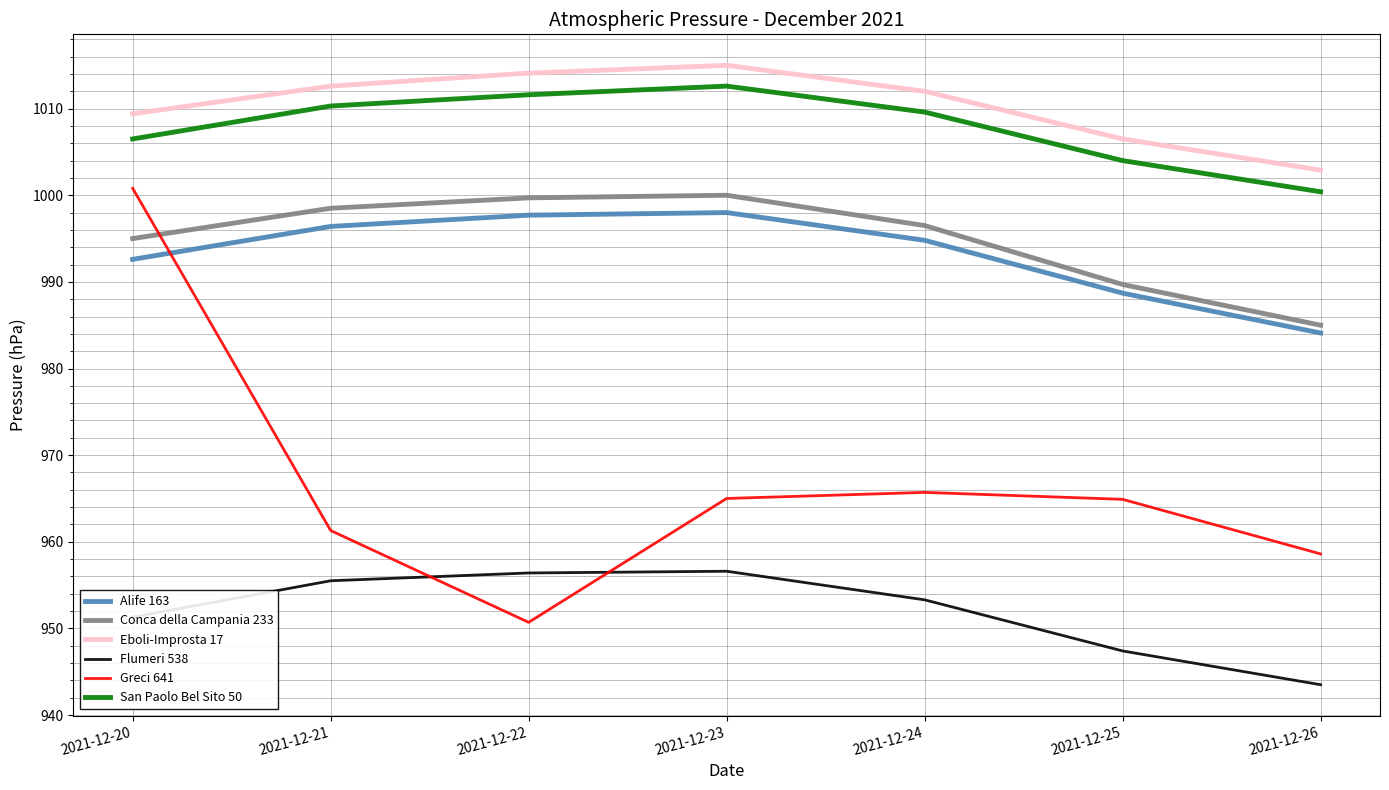

What is the total value across all series at 2021-12-25?

5901.2